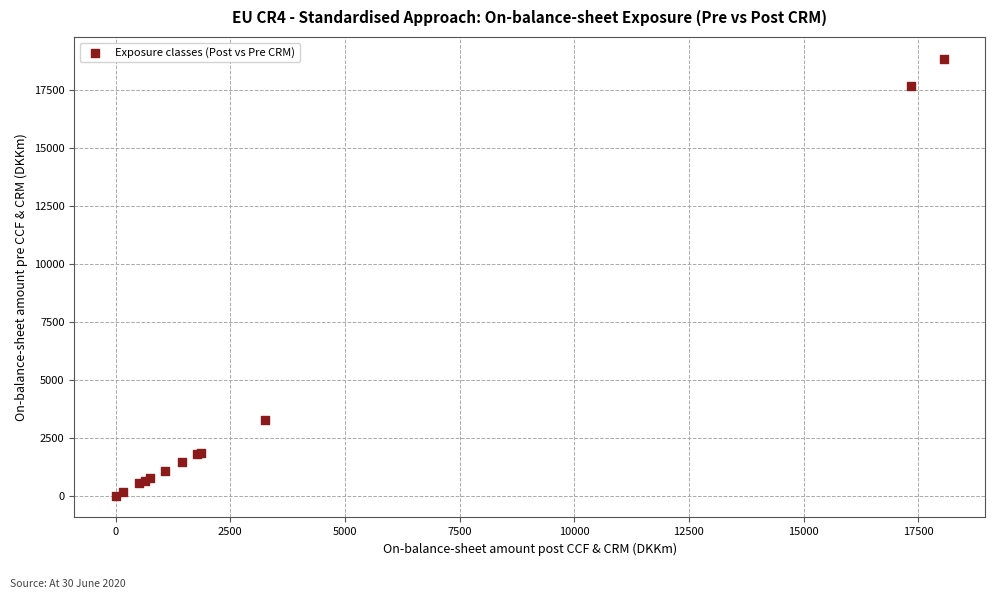

What Y value in the scatter plot is closest to 9413?

3257.0